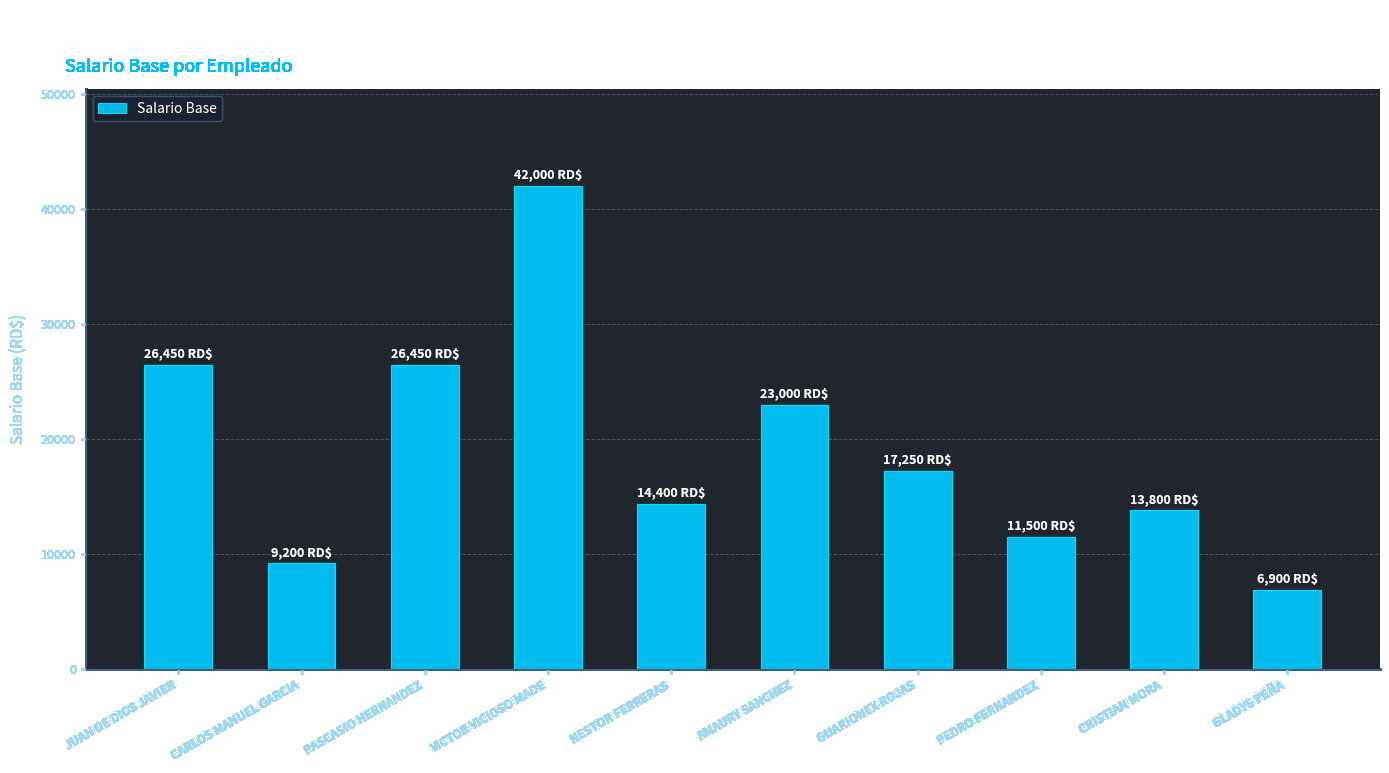

Reading left to right, what are all the values shown in this chart?

26450	9200	26450	42000	14400	23000	17250	11500	13800	6900